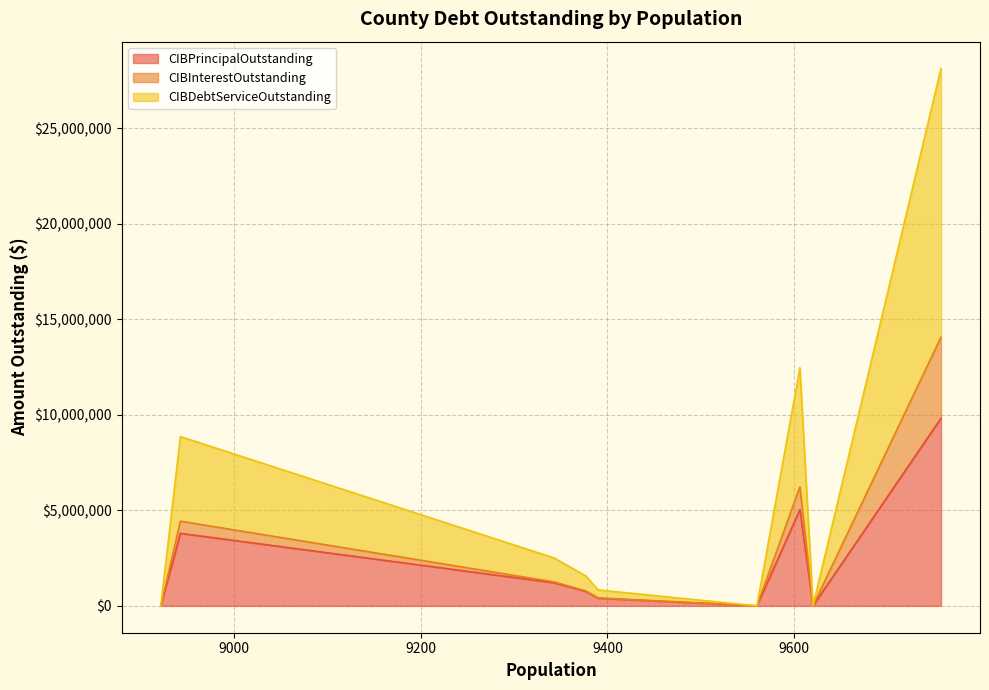

What is the average value of the CIBDebtServiceOutstanding series?

3019193.7